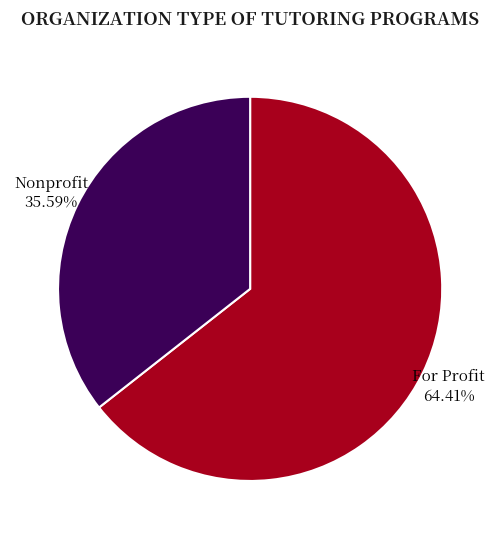

The For Profit slice represents 69% of the pie. True or false?

False